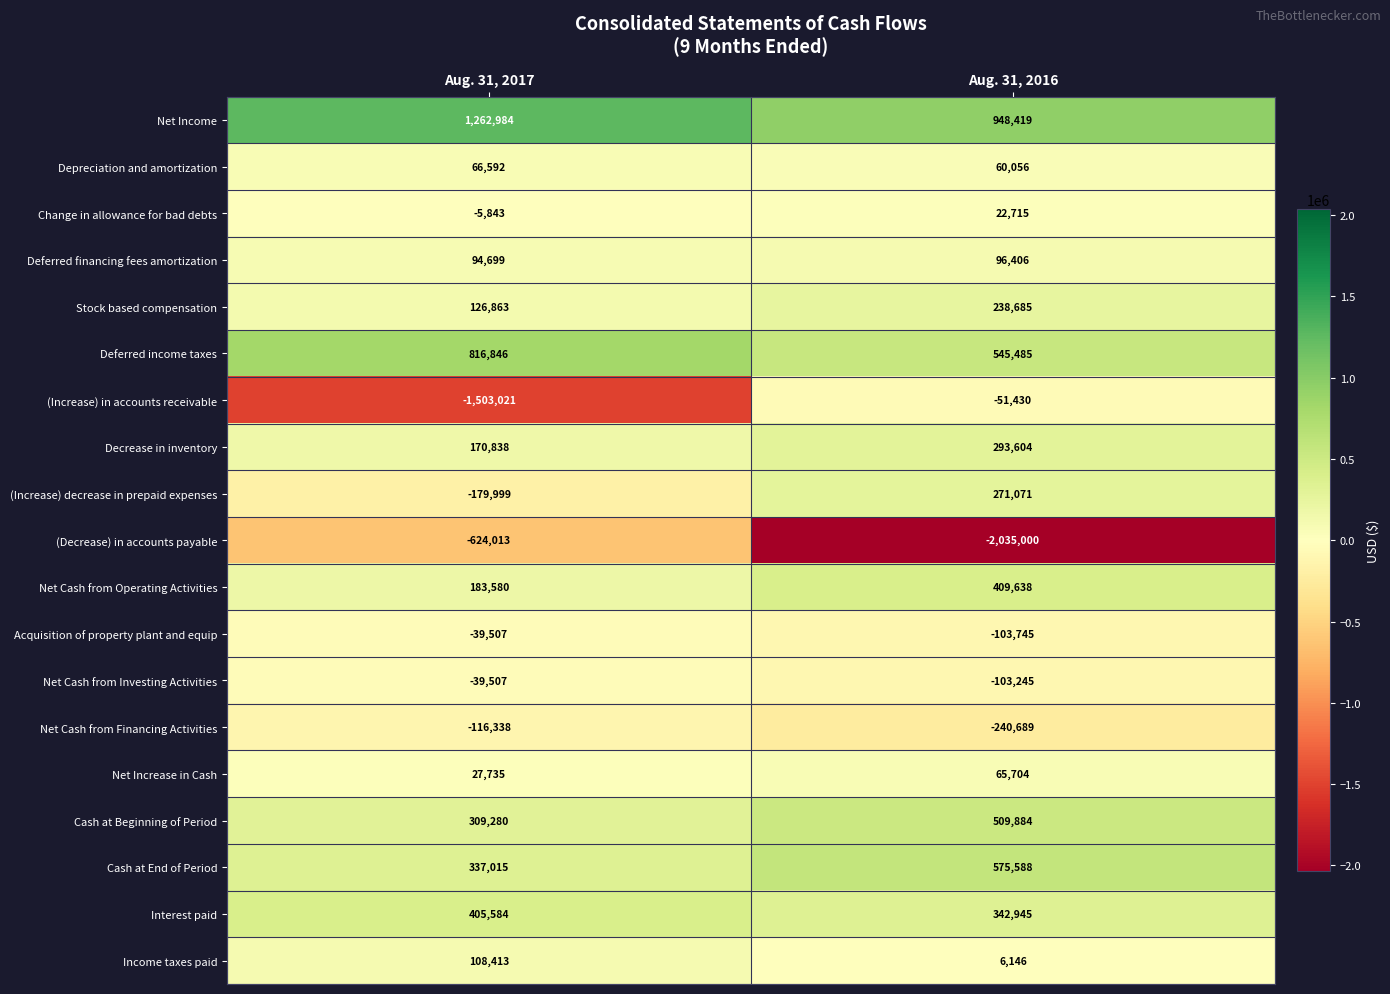

What is the difference between the (Increase) decrease in prepaid expenses values at Aug. 31, 2016 and Aug. 31, 2017?

451070